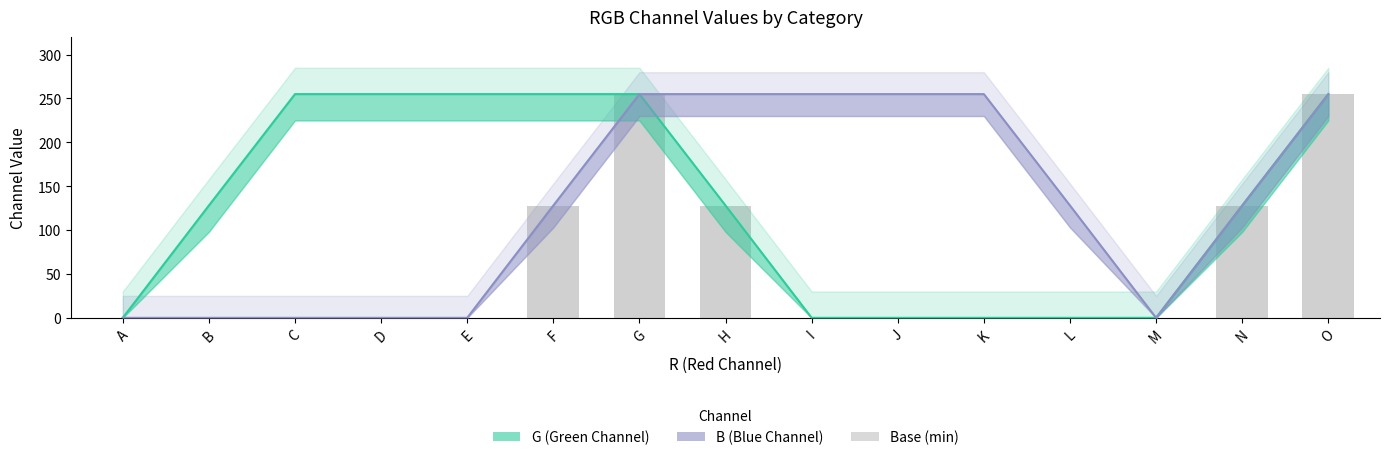

Reading right to left, transcribe all the data shown in this chart.

G: 255	128	0	0	0	0	0	128	255	255	255	255	255	128	0
B: 255	128	0	128	255	255	255	255	255	128	0	0	0	0	0